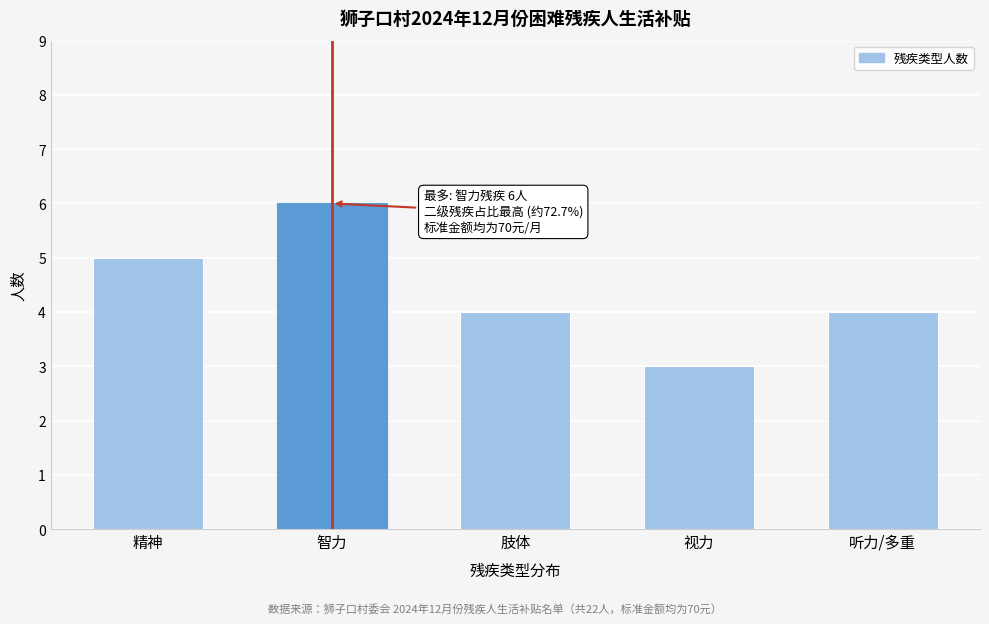

Reading left to right, extract all data points from this chart.

5	6	4	3	4